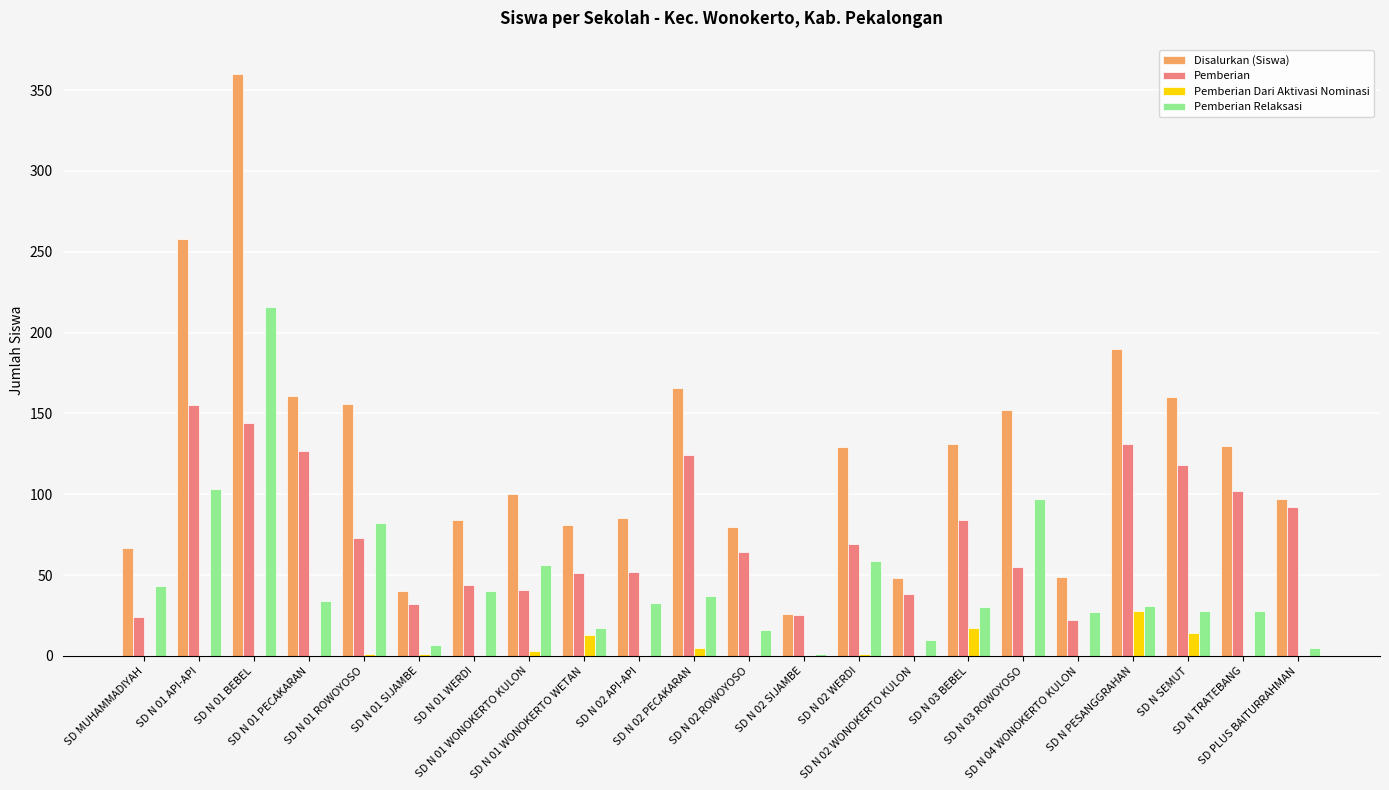

Is the value of Pemberian Relaksasi at SD N 03 BEBEL greater than the value of Disalurkan (Siswa) at SD N 01 WONOKERTO WETAN?

No